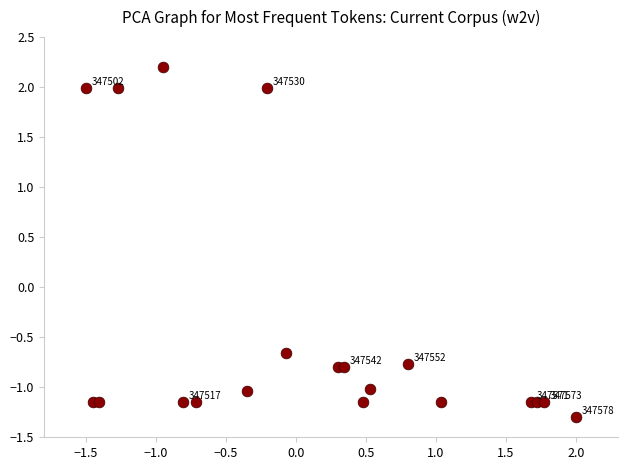

What is the range of Y values (max minus min)?

3.5